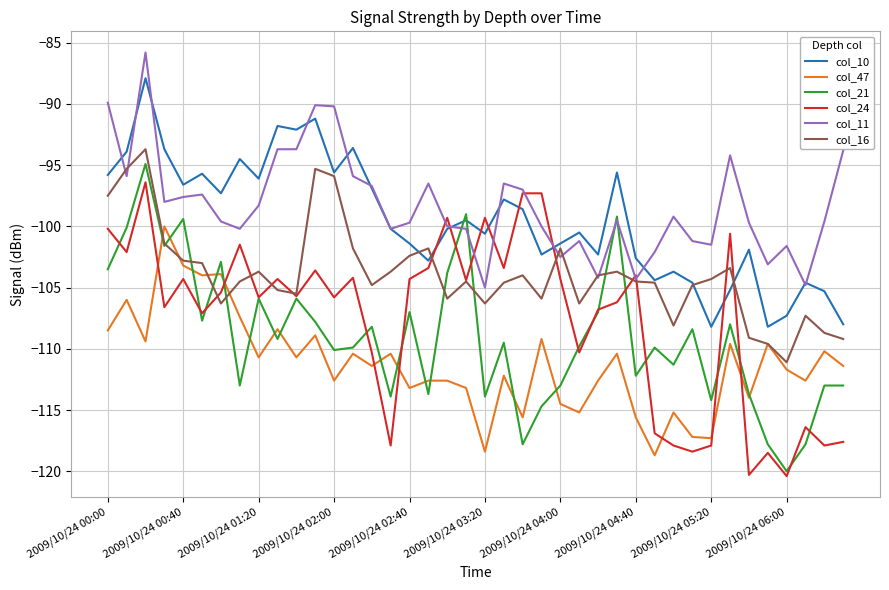

What is the highest value of the col_24 series?

-96.4